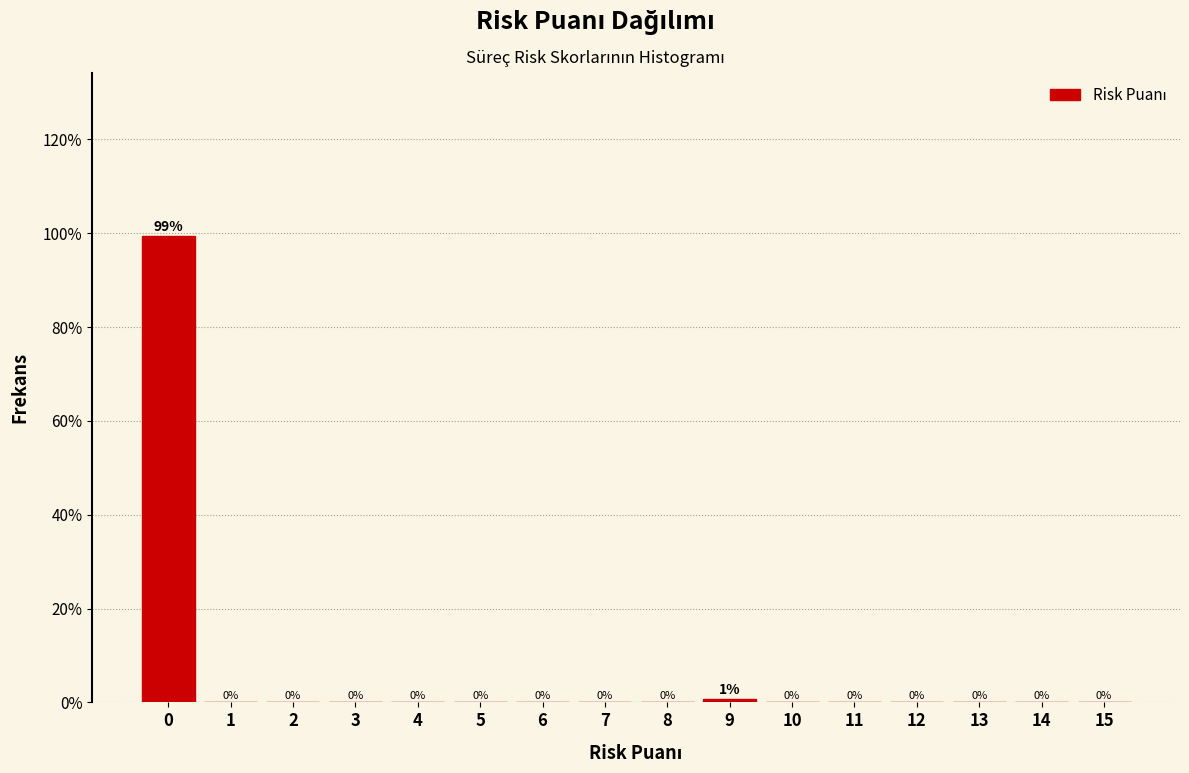

Where is the data nearest to the value 49?

9